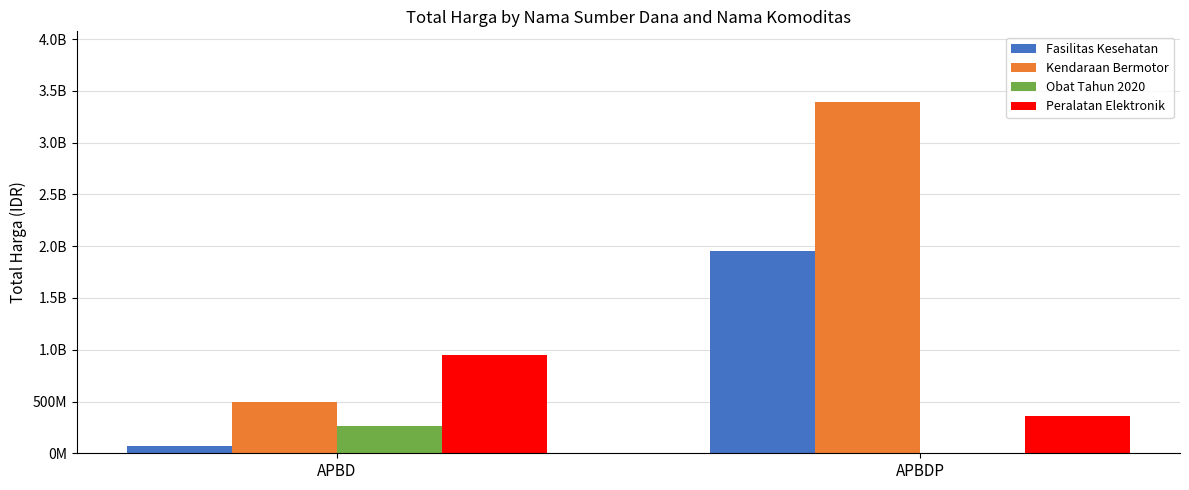

Are the bars horizontal?

No